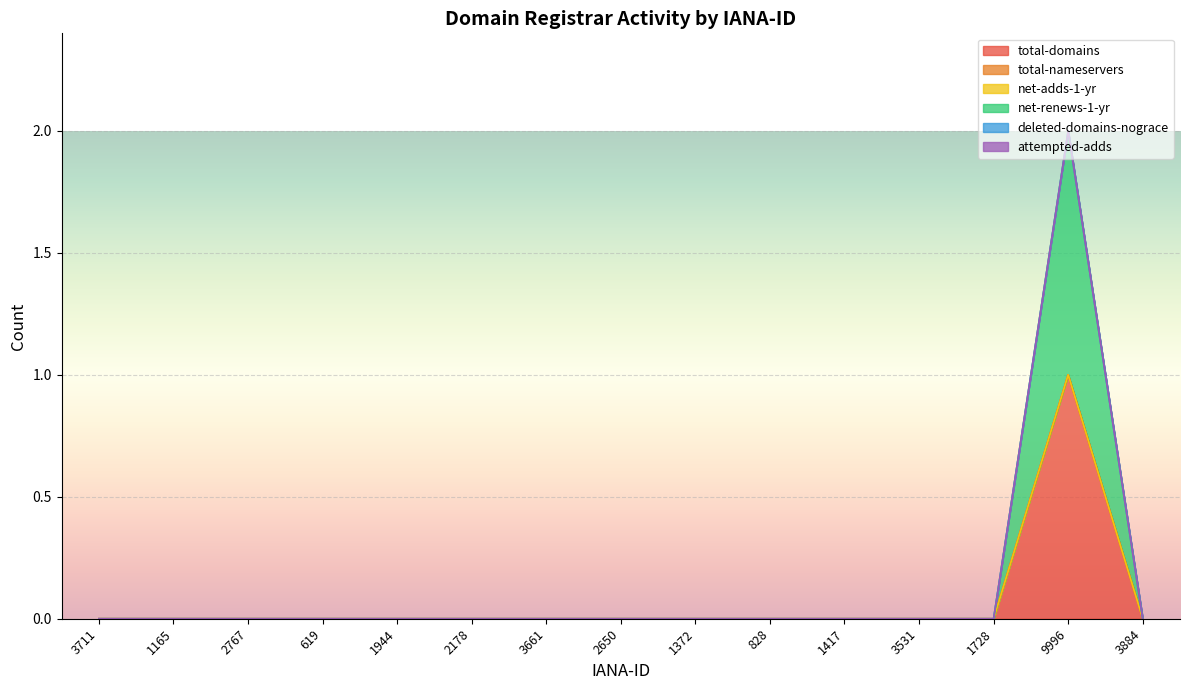

The total-domains series shows 0 at 619. True or false?

True